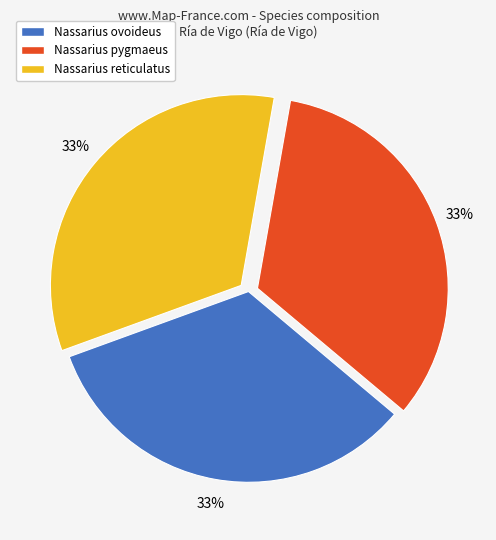

Is the sum of Nassarius reticulatus and Nassarius ovoideus greater than half?

Yes